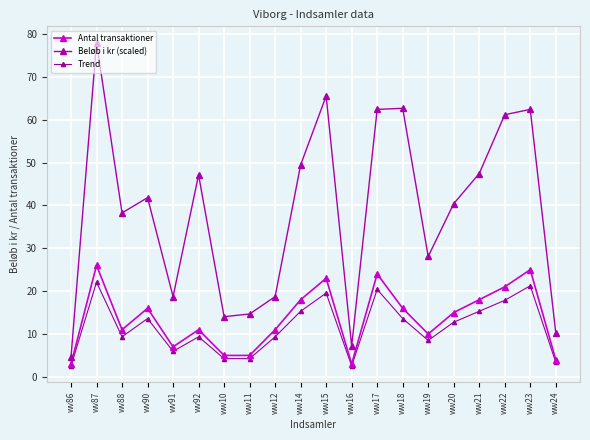

What is the sum of all Beløb i kr (scaled) values?

772.9